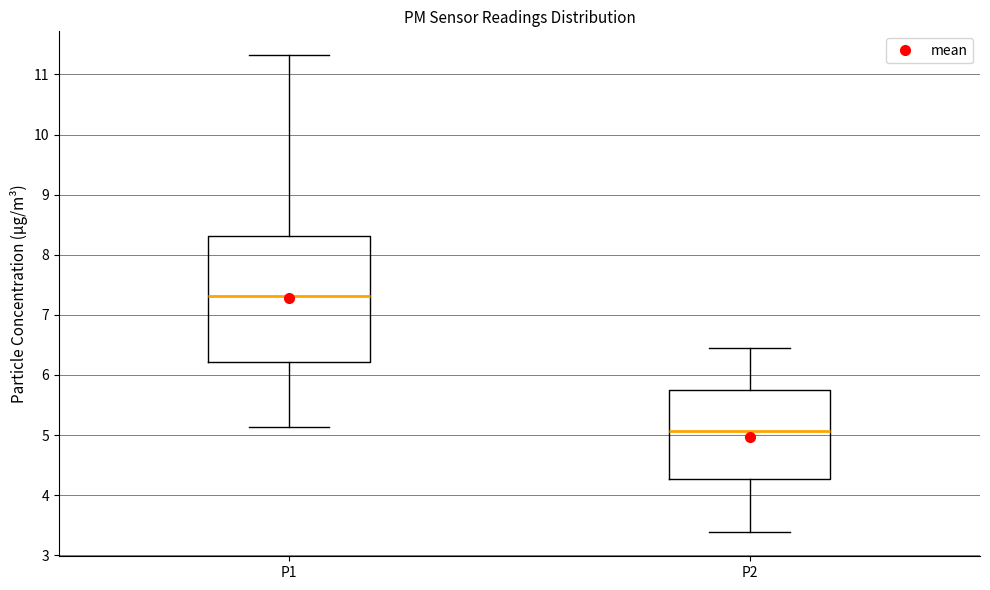

Comparing the boxes themselves (not the whiskers), which one is the tallest?

P1